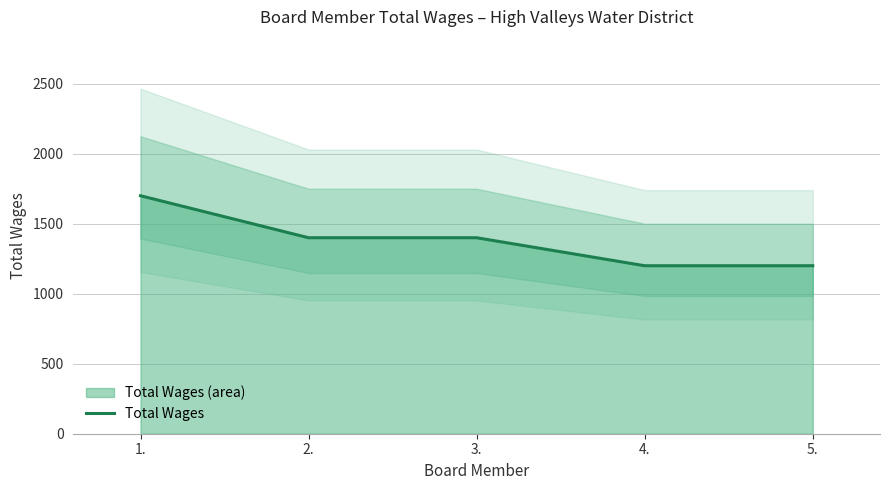

True or false: the data shows 293 at 3..

False